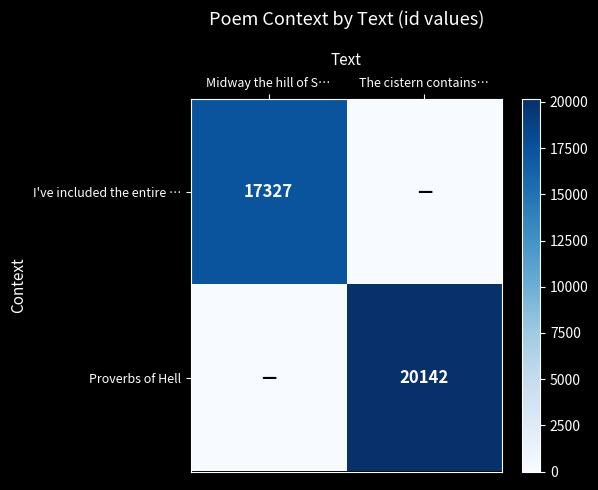

The Proverbs of Hell series shows 0 at Midway the hill of S…. True or false?

True